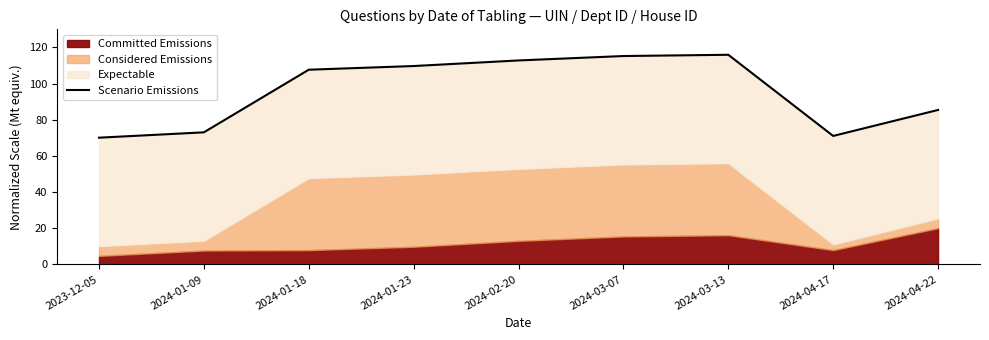

Between 2024-03-07 and 2024-01-18, which is larger?

2024-03-07